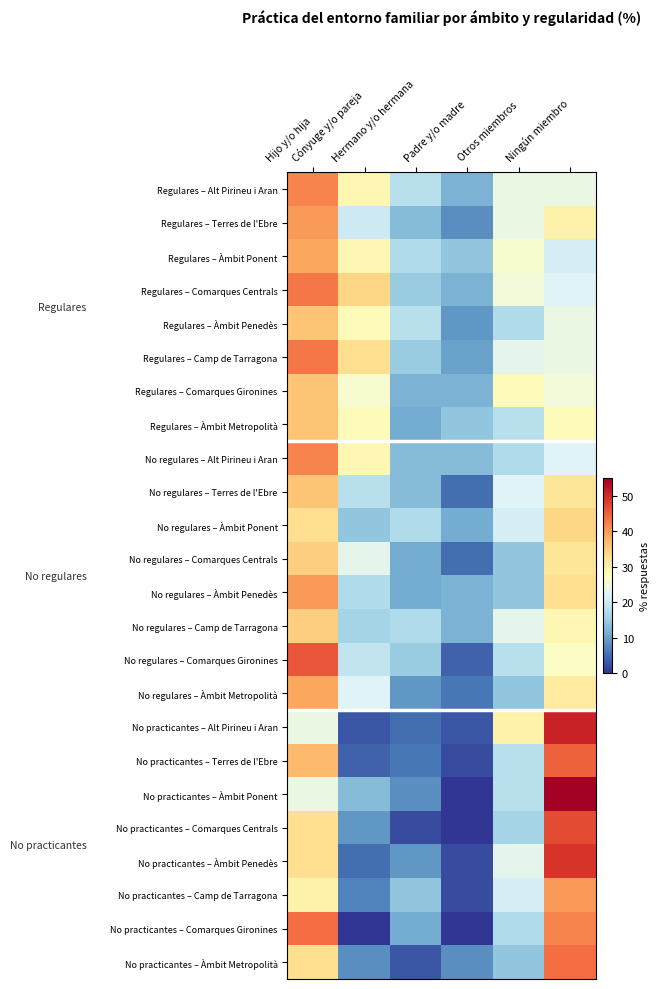

How many series are shown in this chart?

24